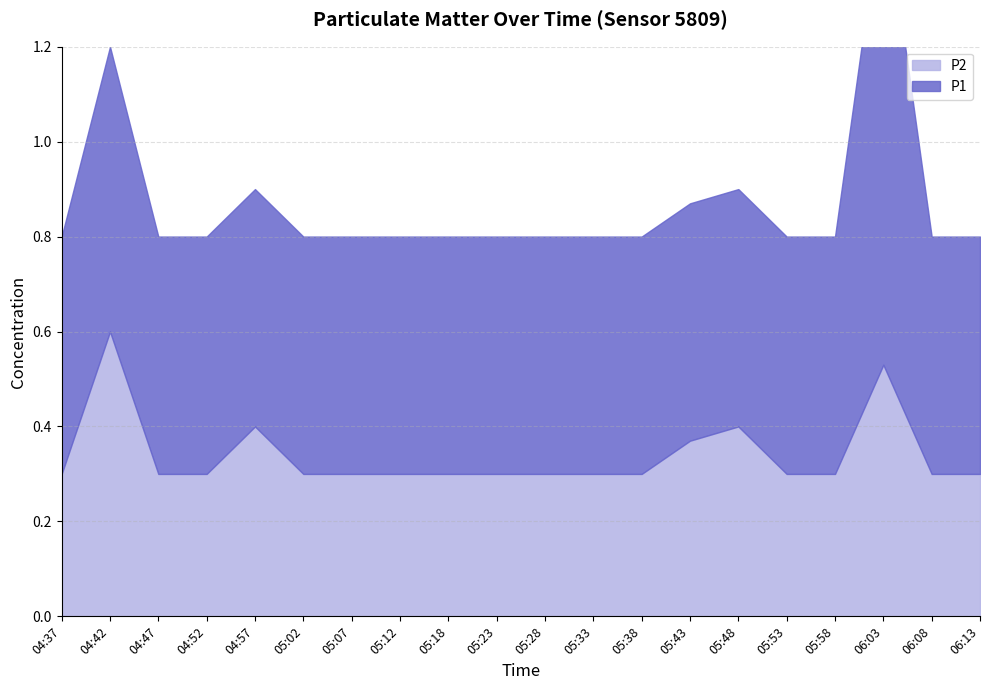

What is the label of the 15th point from the right?

05:02